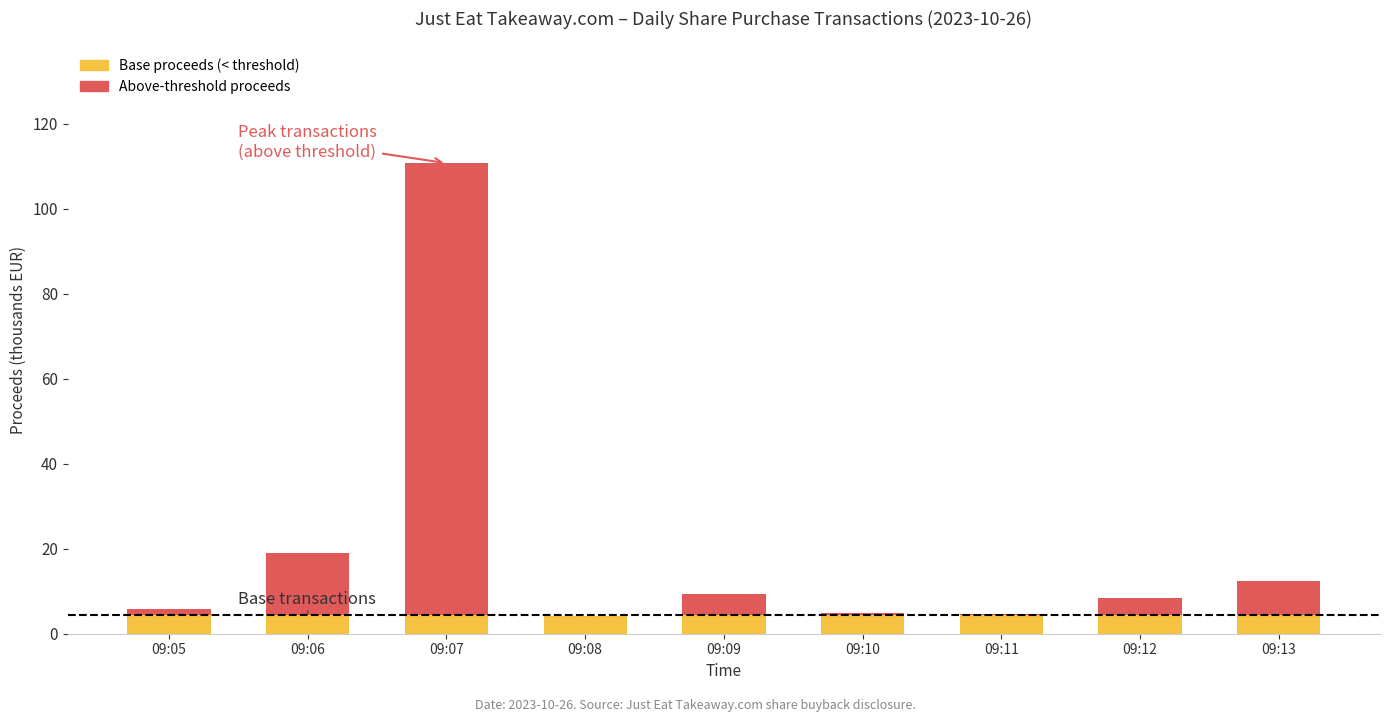

At which category is the sum across all series the highest?

09:07